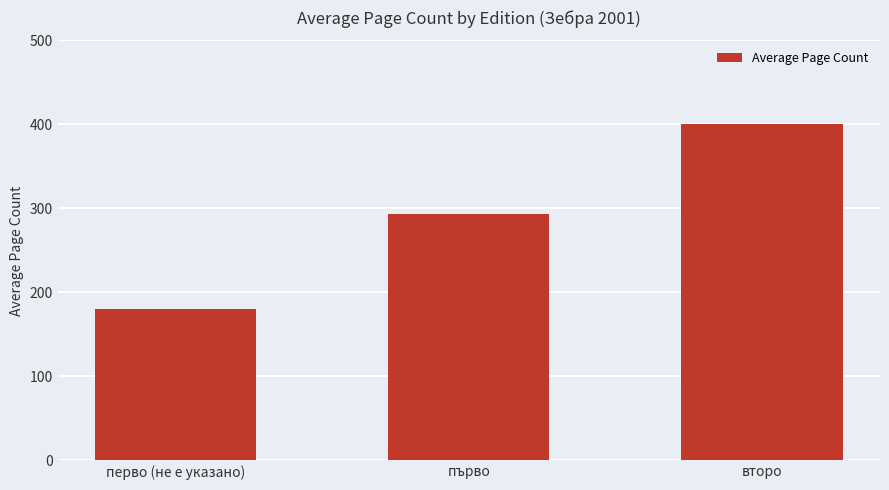

What is the sum of the values at първо and перво (не е указано)?

473.6